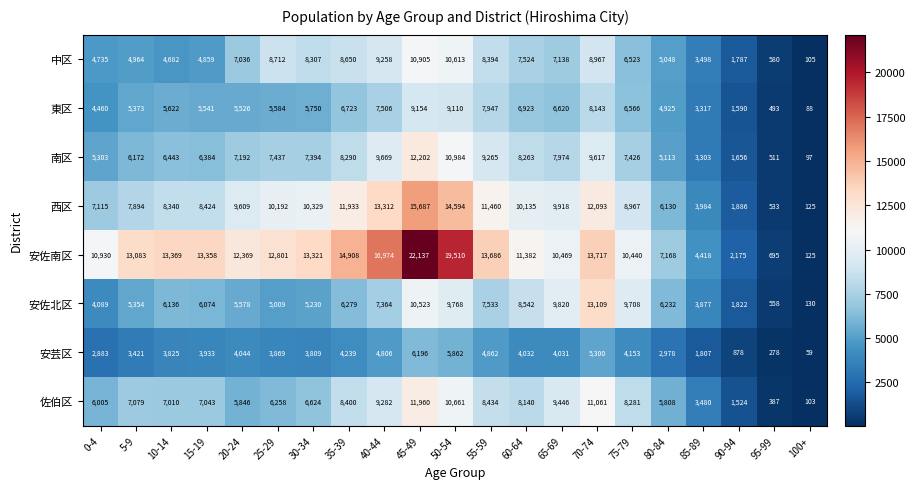

Rank the series by their maximum value, from highest to lowest.

安佐南区, 西区, 安佐北区, 南区, 佐伯区, 中区, 東区, 安芸区